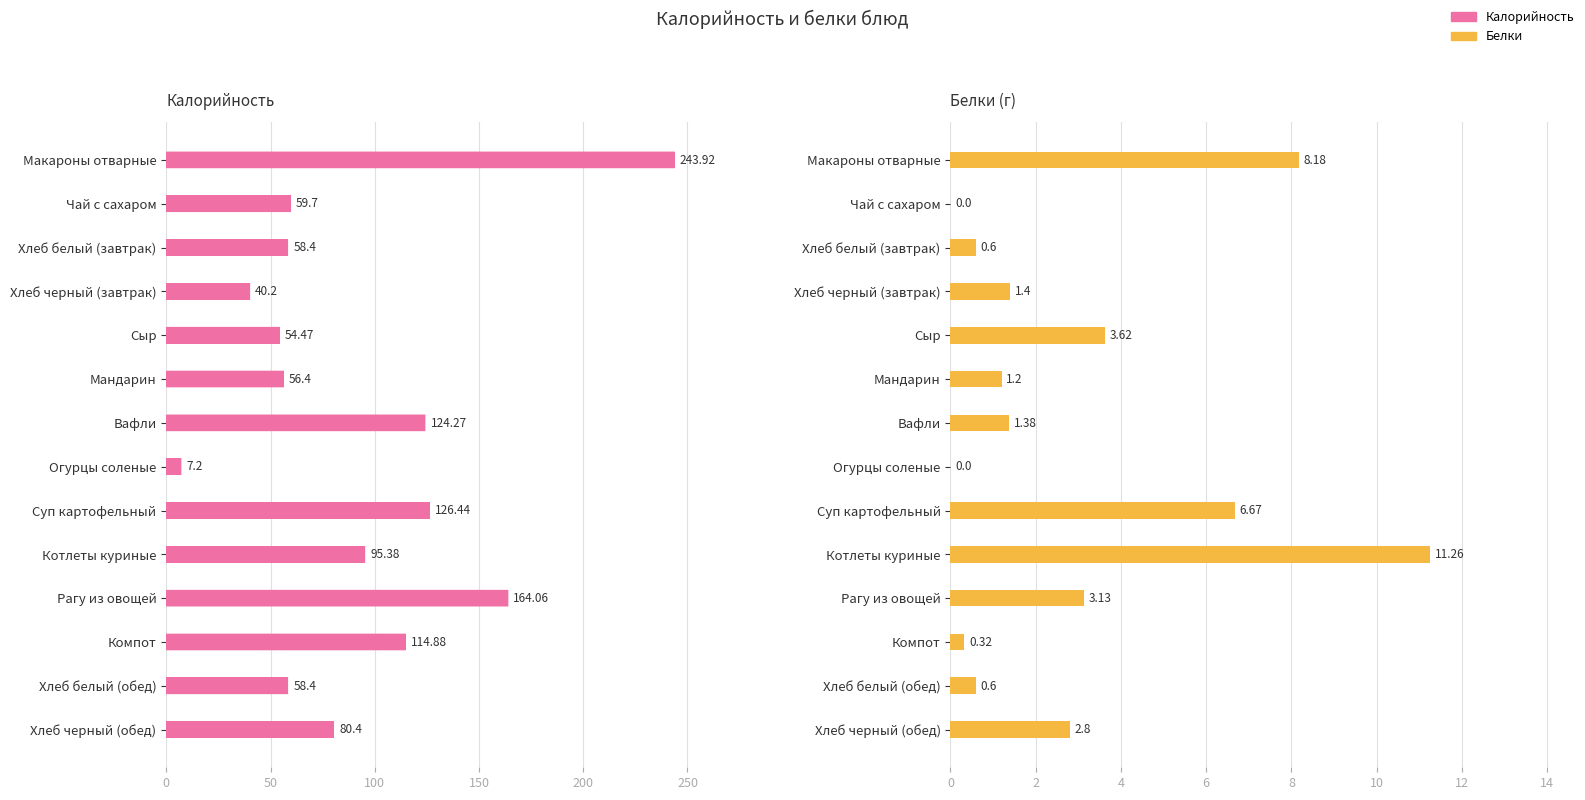

What is the difference between the second highest and minimum values in the Калорийность series?

156.9